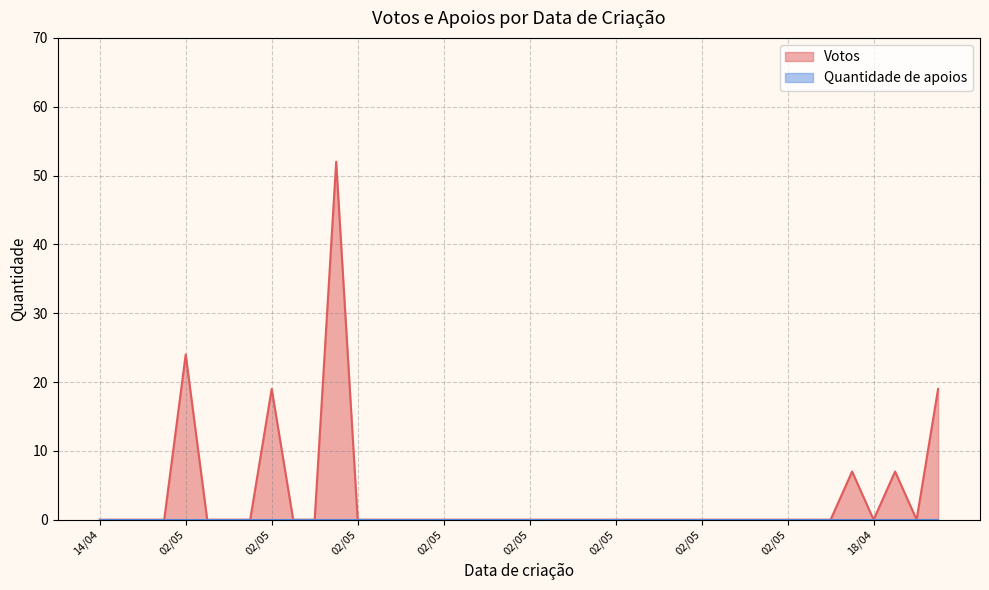

How many lines are shown in the chart?

2